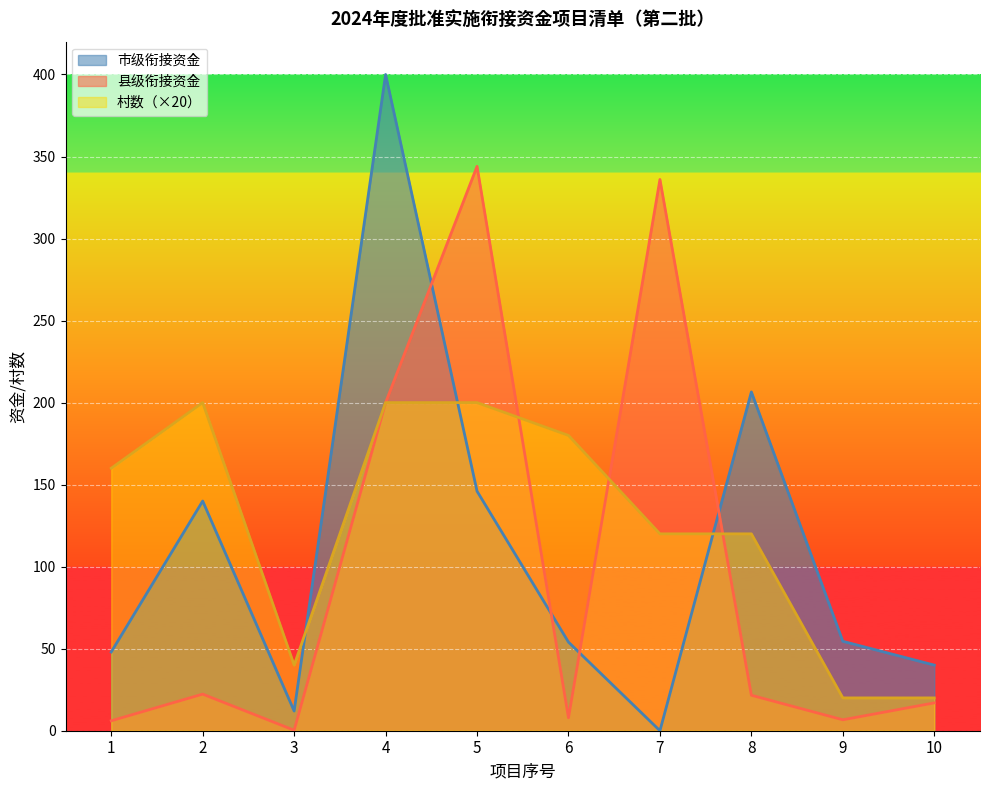

What is the sum of the 县级衔接资金 values at 6 and 7?

343.9